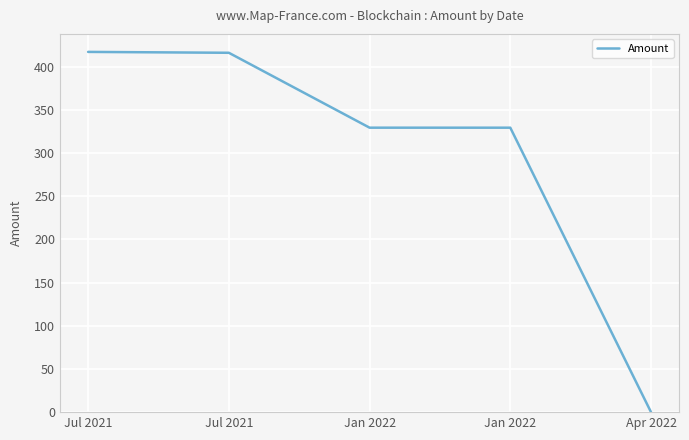

Does the chart have visible grid lines?

Yes